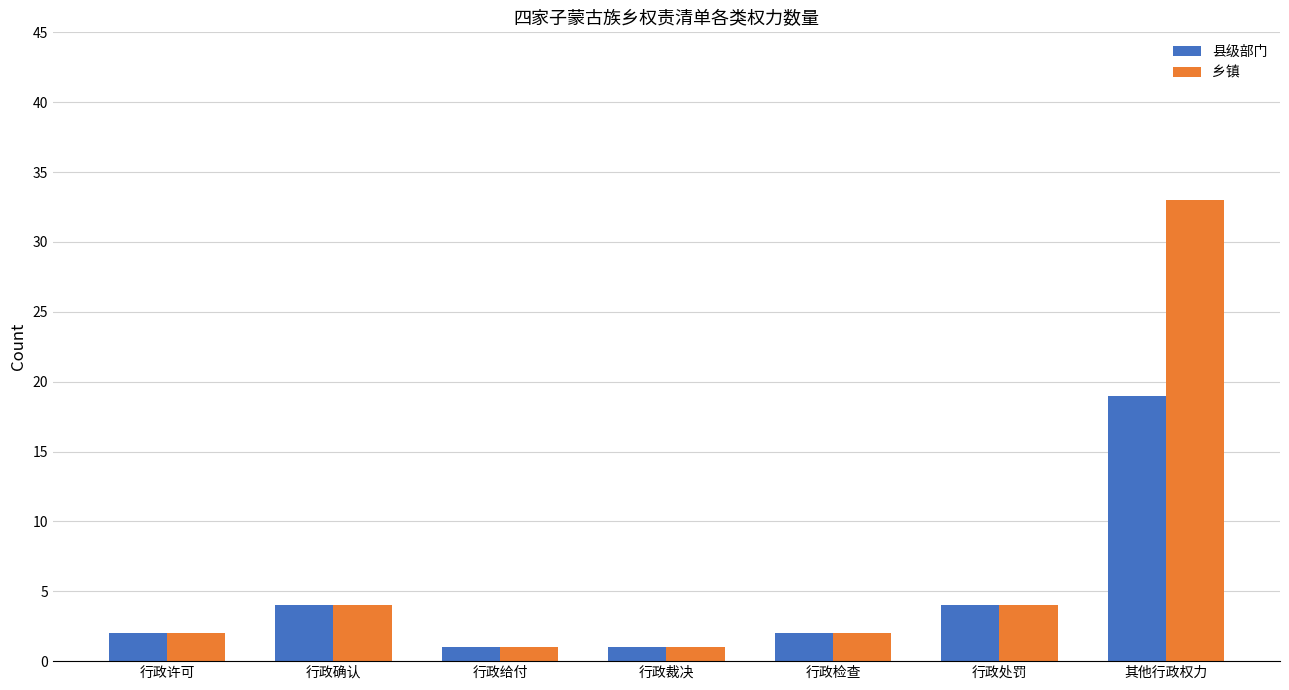

How many bars are there in total?

14